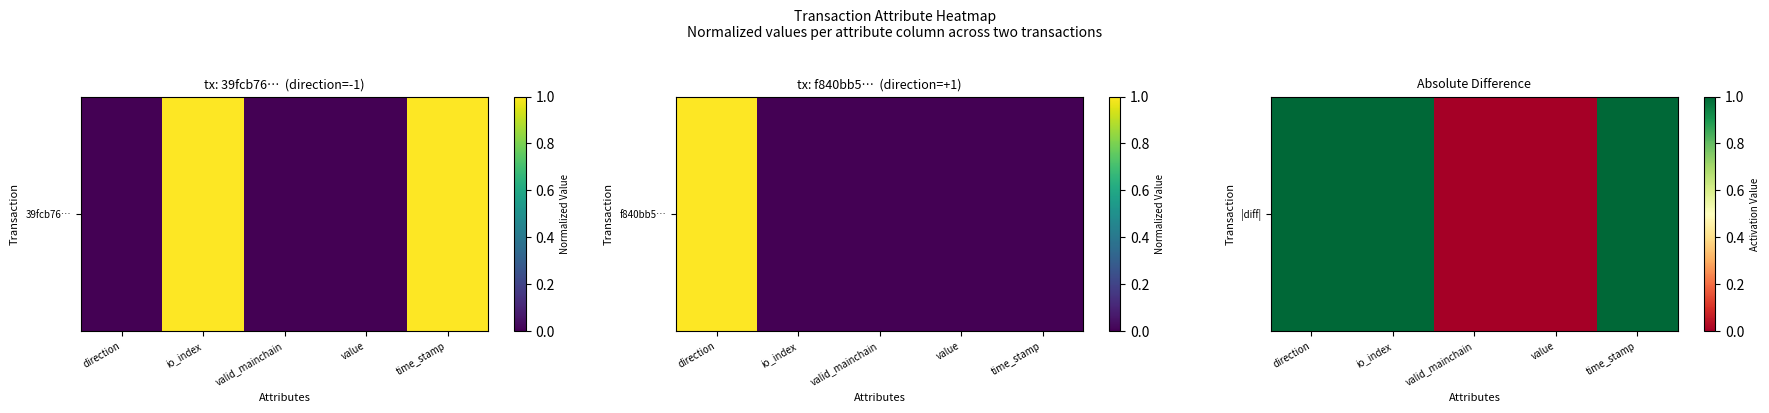

Where is the data nearest to the value 0?

valid_mainchain